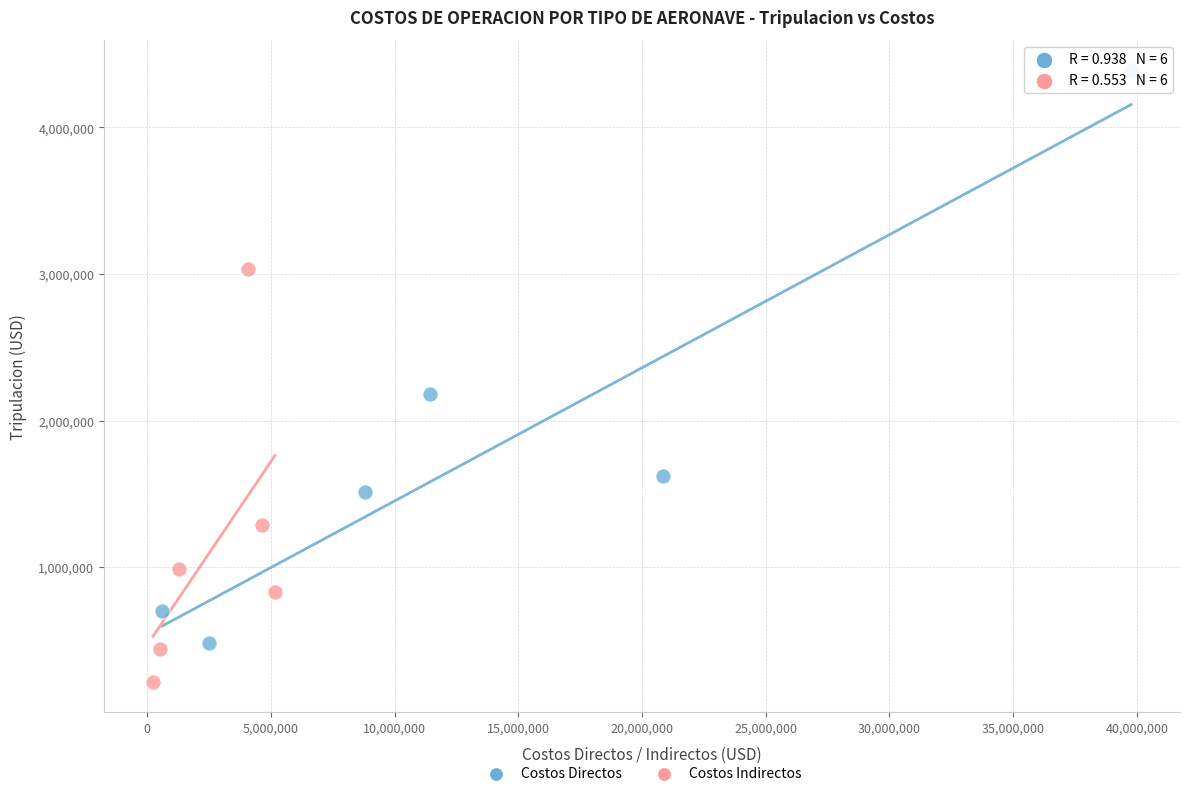

What are all the series names shown in the legend?

Costos Directos, Costos Indirectos